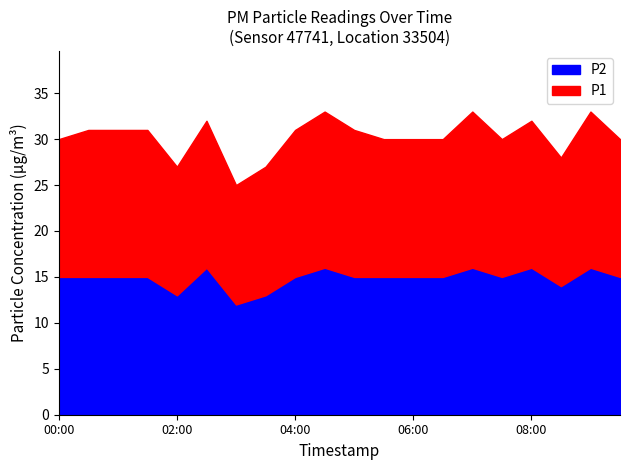

Which series has the widest spread of values?

P1